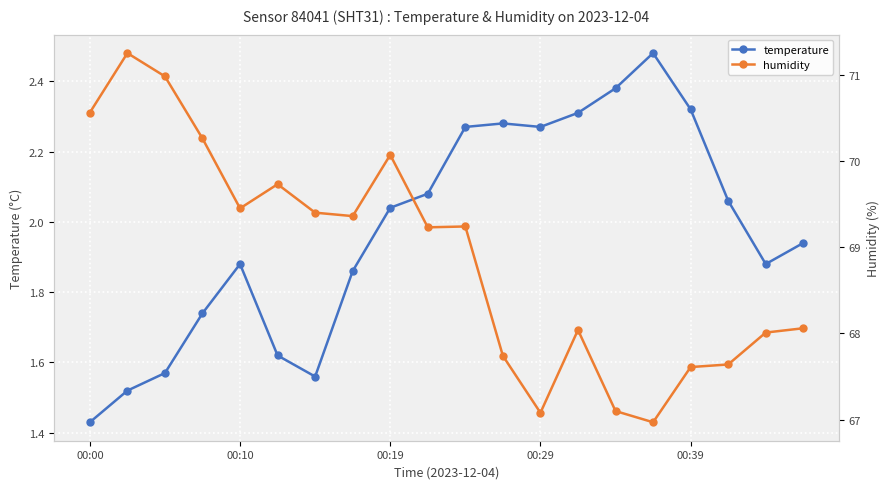

What is the value of the humidity point at the 9th from the left?

70.1